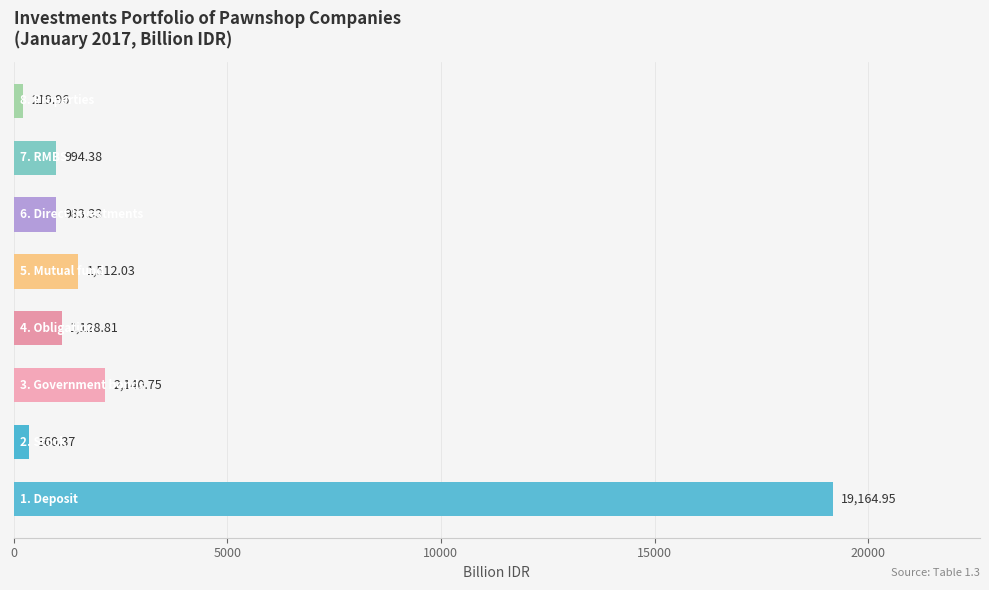

What is the sum of all values?

26504.6